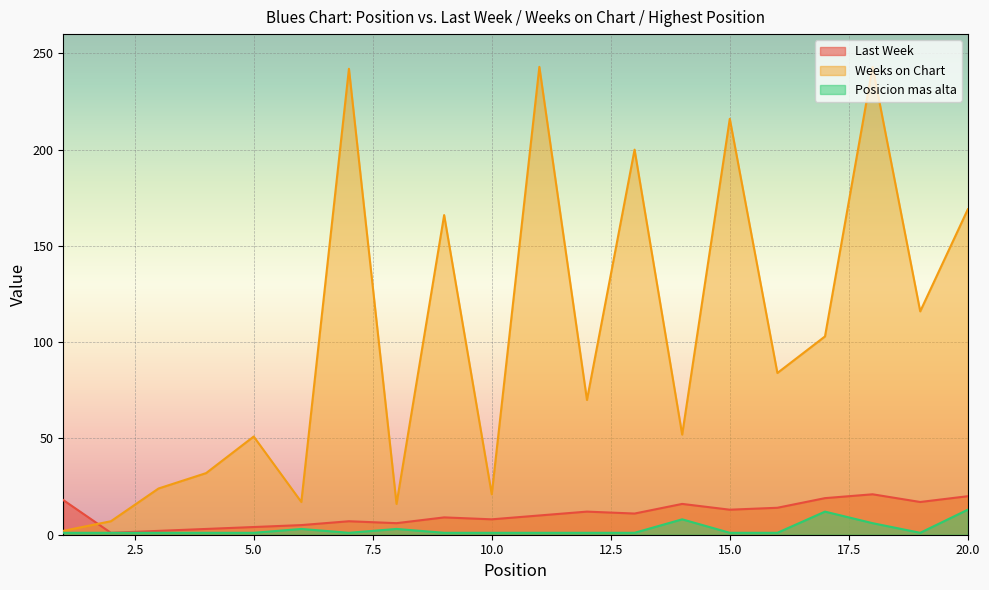

Which category has the lowest value across all series?

2